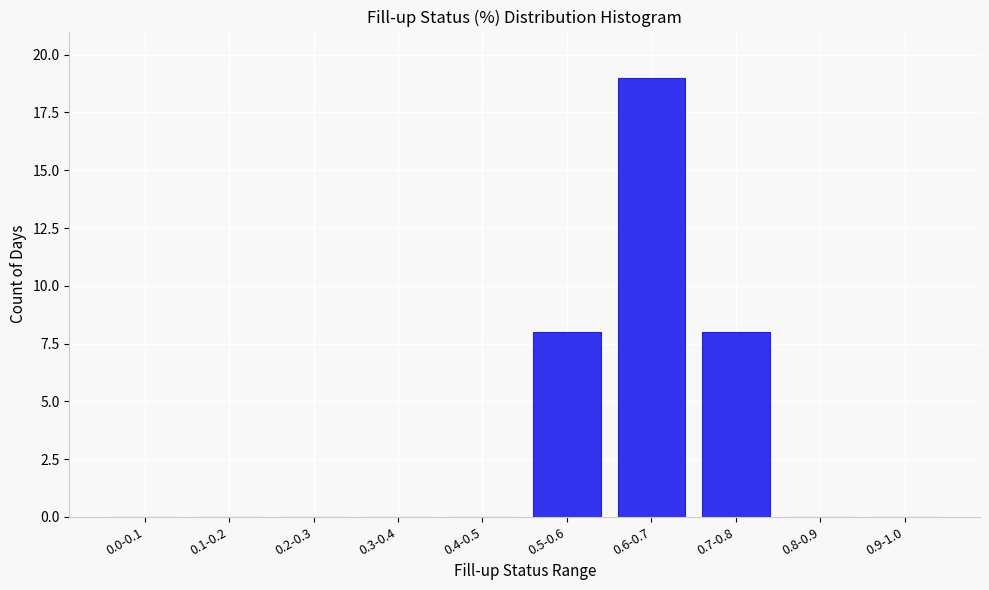

Reading left to right, list all the values displayed in this chart.

0.0-0.1=0	0.1-0.2=0	0.2-0.3=0	0.3-0.4=0	0.4-0.5=0	0.5-0.6=8	0.6-0.7=19	0.7-0.8=8	0.8-0.9=0	0.9-1.0=0